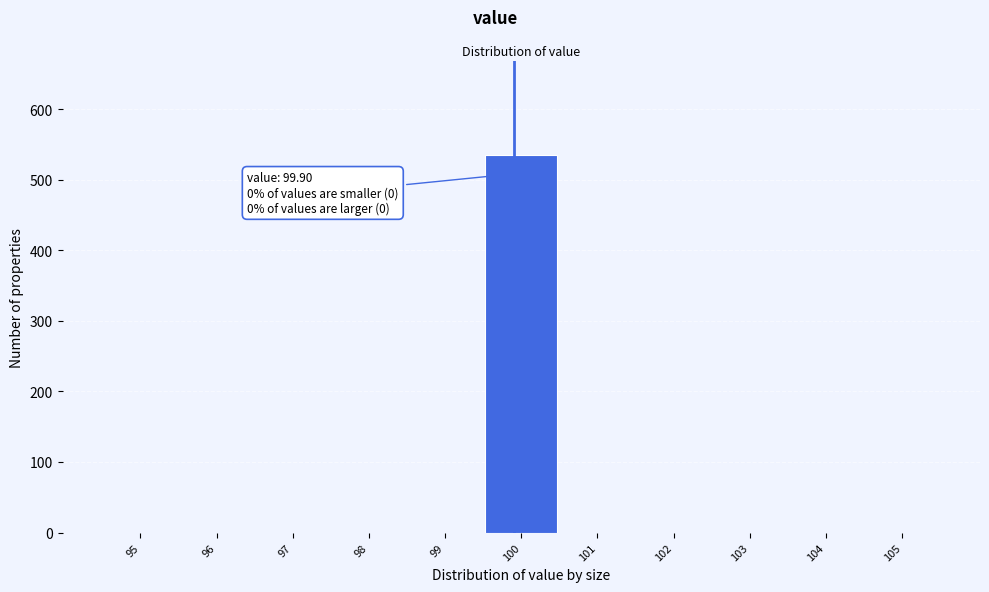

Which range on the x-axis has the tallest bar?

99.5 to 100.5